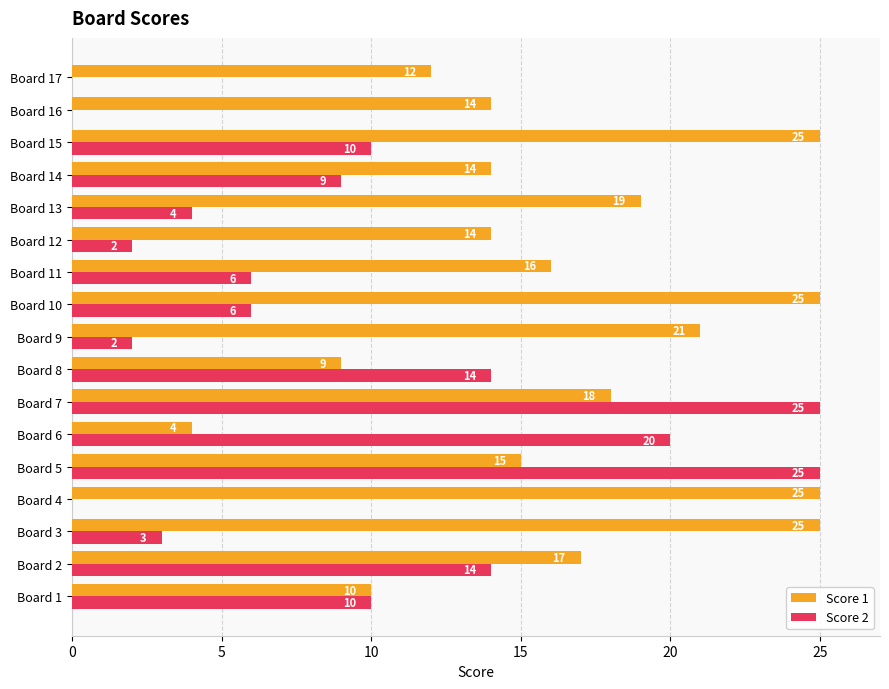

Is it true that Score 2 equals -16 at Board 4?

False